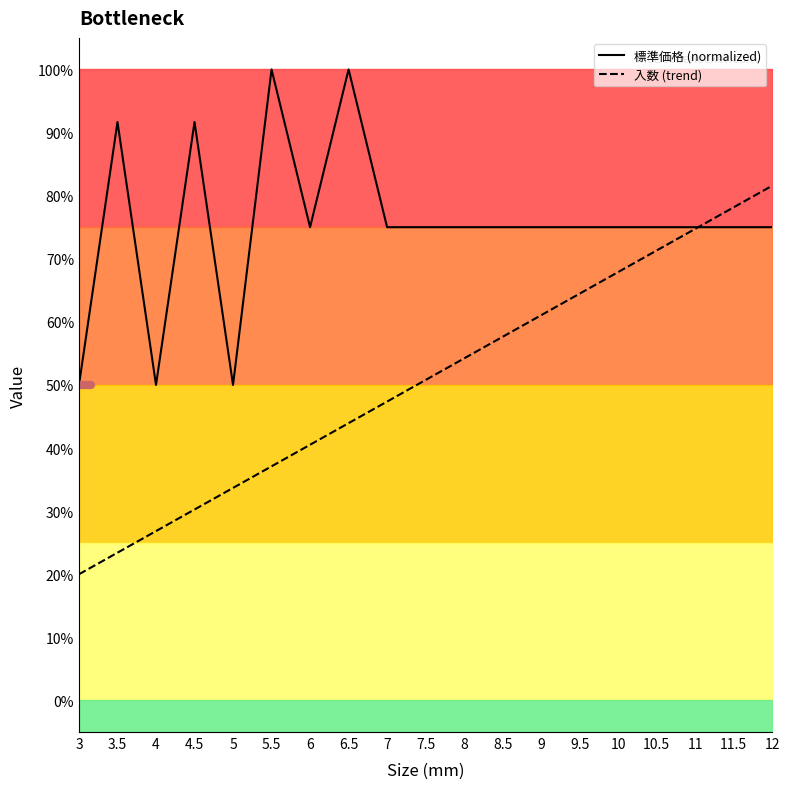

Does the chart display data point markers on the line(s)?

No